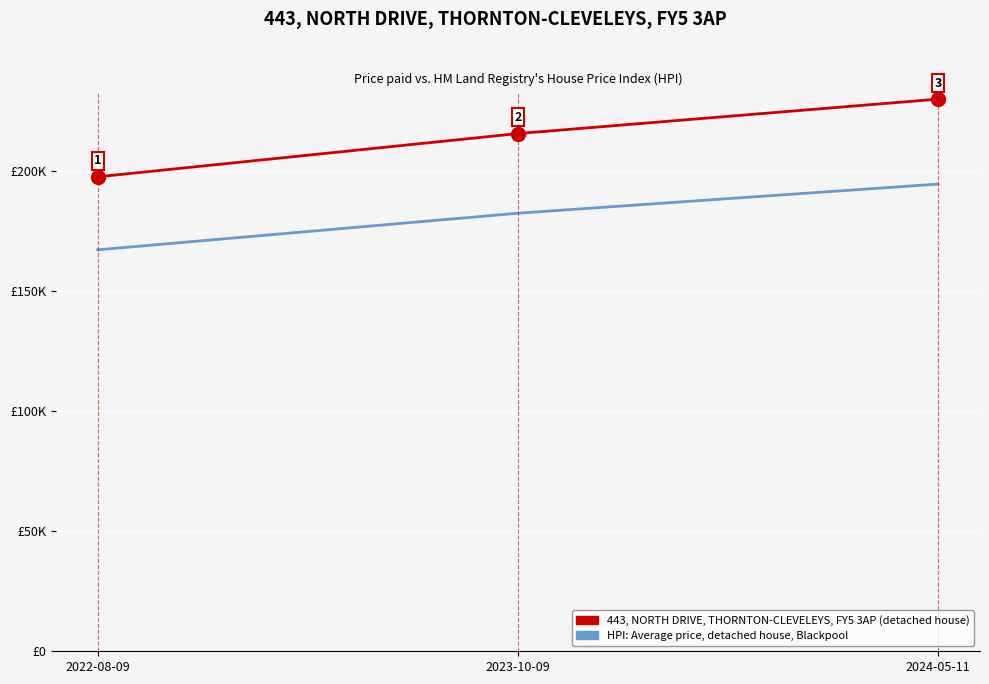

What position from the right is 2022-08-09?

3